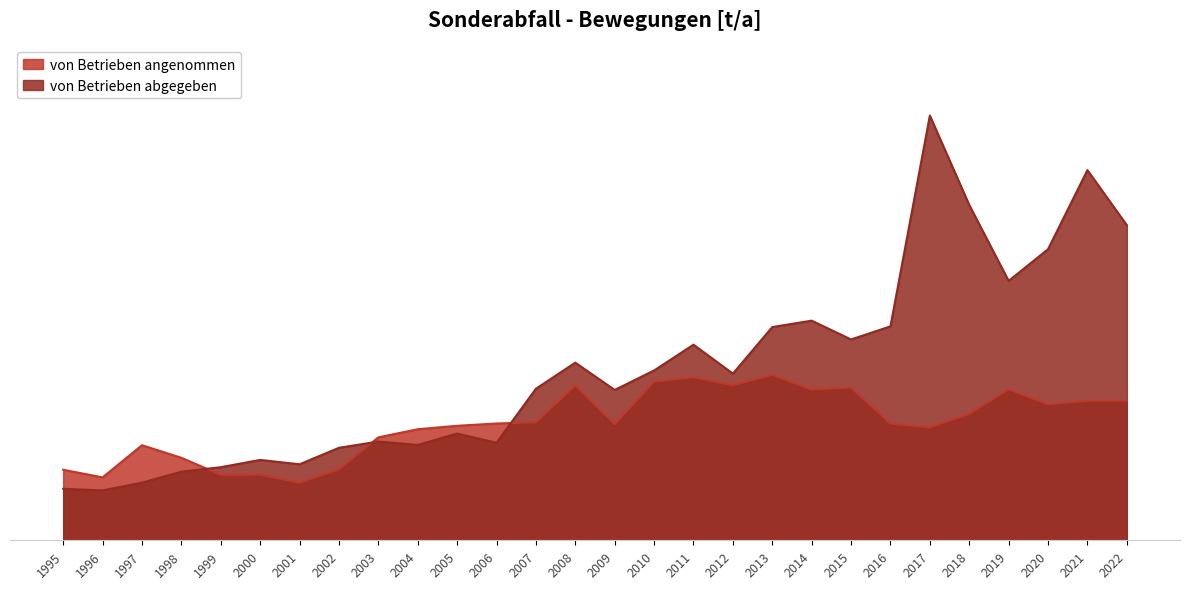

At which category is the sum across all series the highest?

2017